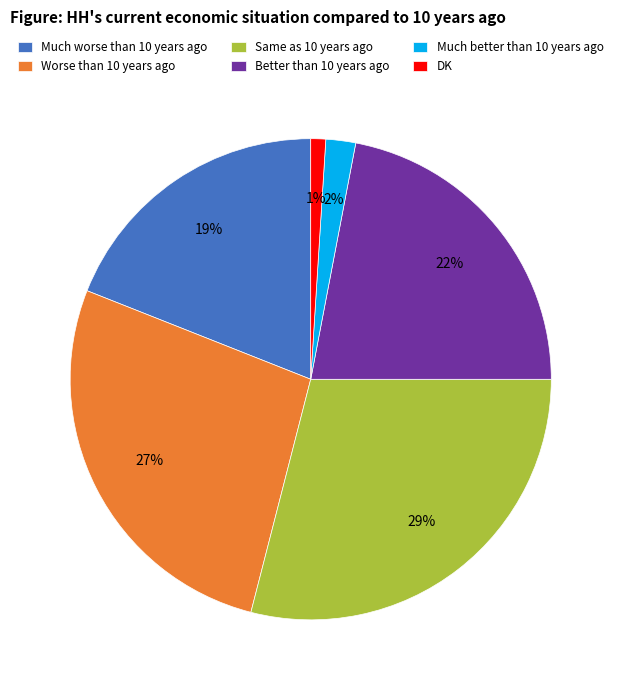

How many slices are in this pie chart?

6